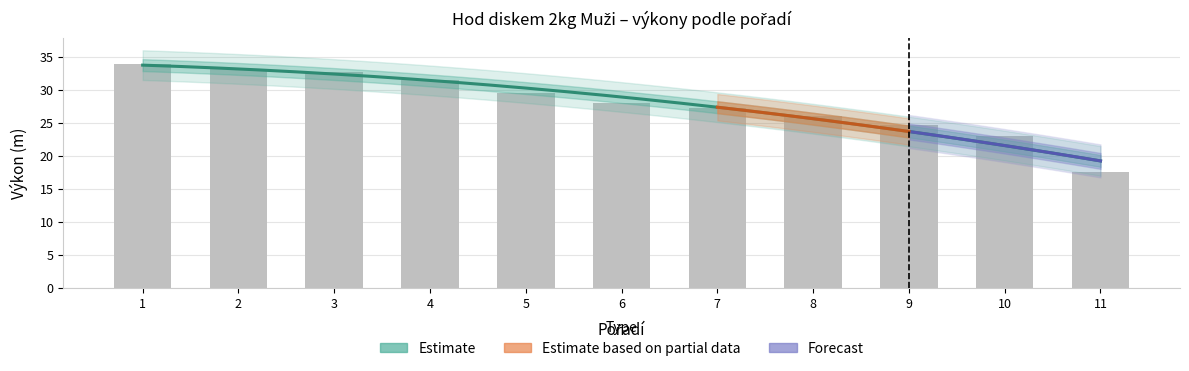

What is the ratio of the value at 11 to the value at 3?

0.5